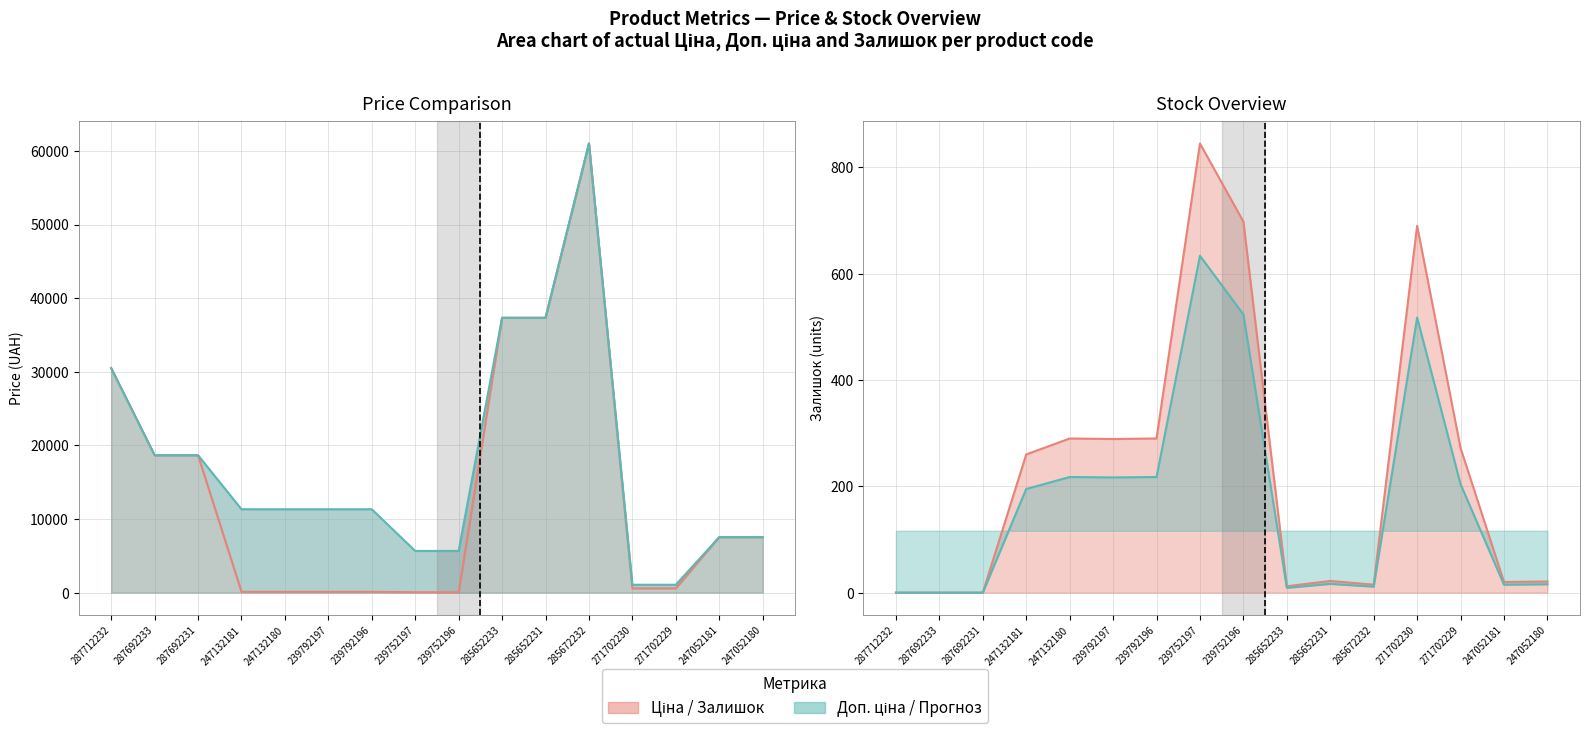

Reading left to right, what are all the values shown in this chart?

Ціна: 287712232=30512.3	287692233=18671.5	287692231=18671.5	247132181=113.3	247132180=113.3	239792197=113.3	239792196=113.3	239752197=56.7	239752196=56.7	285652233=37343.0	285652231=37343.0	285672232=61024.7	271702230=586.0	271702229=586.0	247052181=7545.9	247052180=7545.9
Доп. ціна: 287712232=30512.3	287692233=18671.5	287692231=18671.5	247132181=11334.0	247132180=11334.0	239792197=11334.0	239792196=11334.0	239752197=5667.0	239752196=5667.0	285652233=37343.0	285652231=37343.0	285672232=61024.7	271702230=1074.5	271702229=1074.5	247052181=7545.9	247052180=7545.9
Залишок: 287712232=0.0	287692233=0.0	287692231=0.0	247132181=260.0	247132180=290.0	239792197=289.0	239792196=290.0	239752197=845.0	239752196=698.0	285652233=12.0	285652231=22.0	285672232=15.0	271702230=690.0	271702229=272.0	247052181=20.0	247052180=21.0